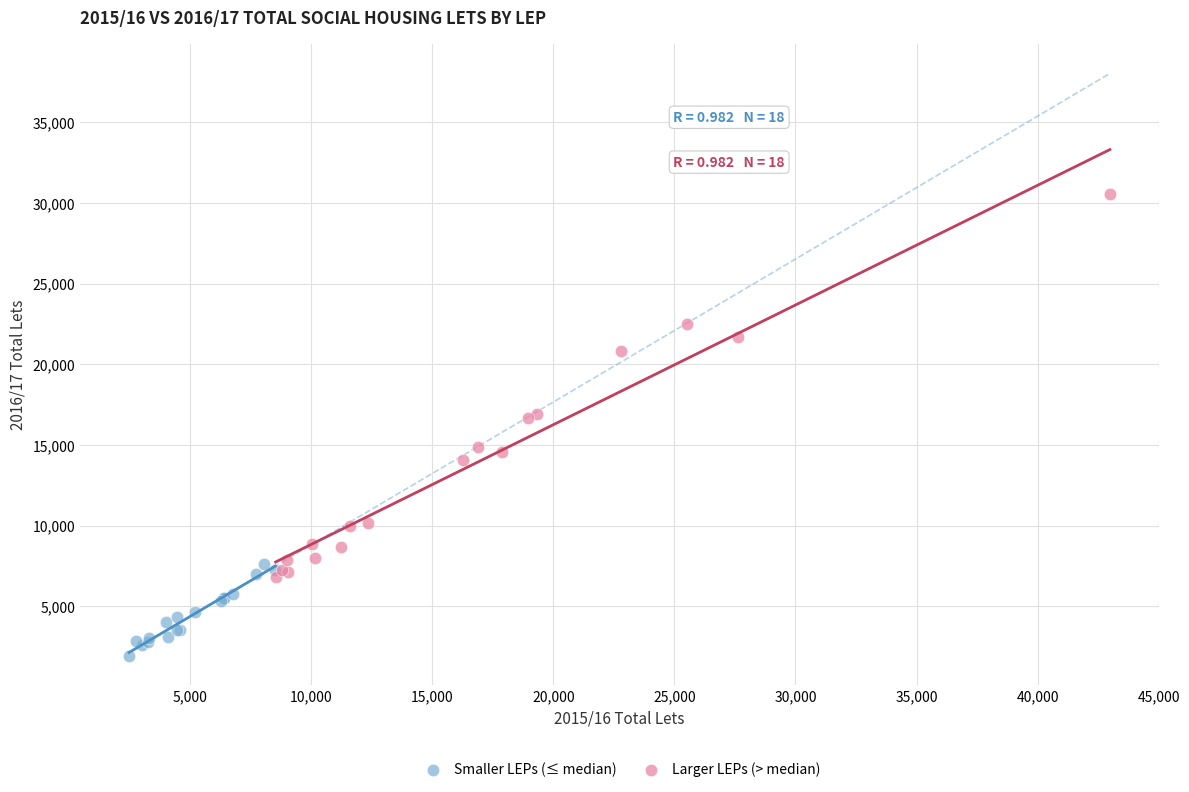

Which series reaches the maximum Y coordinate?

Larger LEPs (> median)